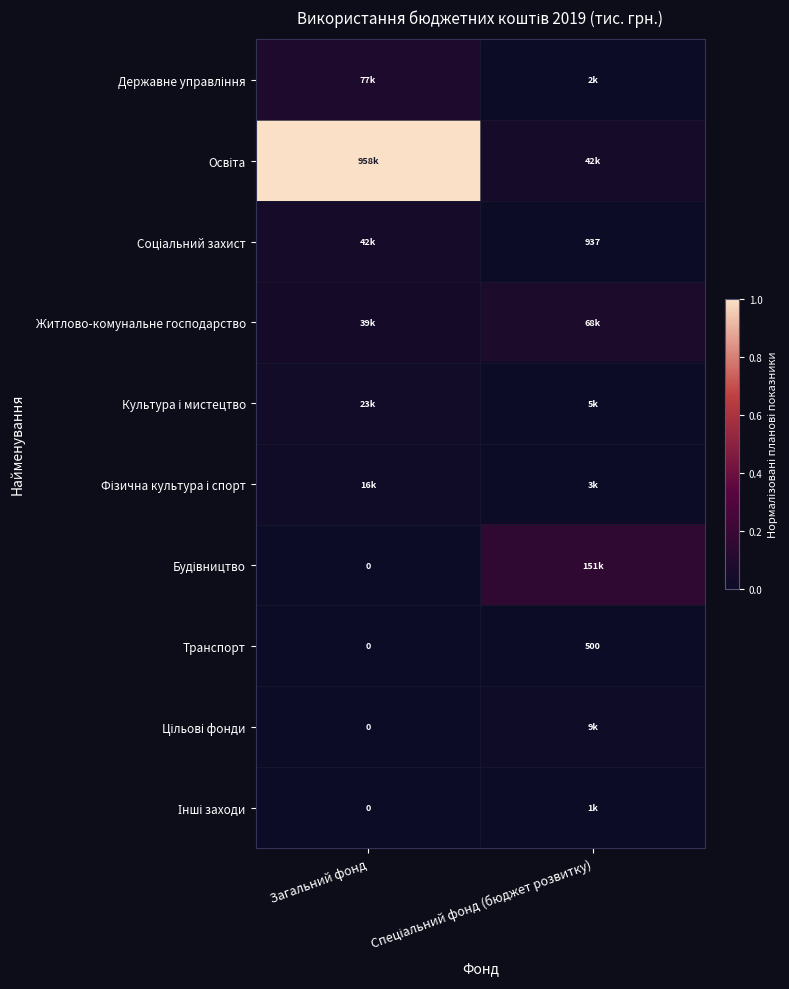

At which category is the sum across all series the highest?

Загальний фонд